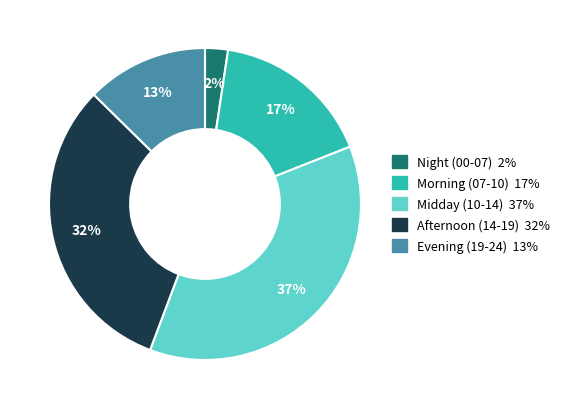

How many segments does this pie chart have?

5